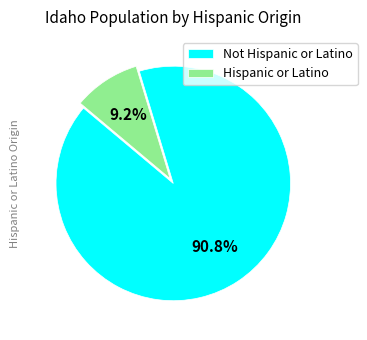

Is it true that Hispanic or Latino is 9% of the pie?

True